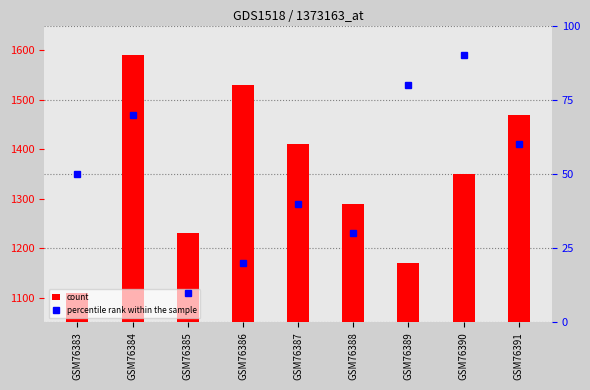

What value does the data have at GSM76387, to the nearest 5?

40